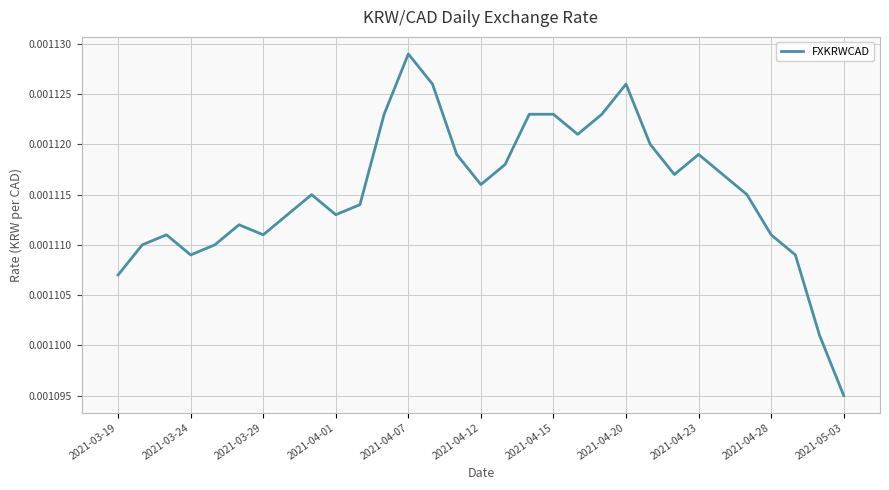

Which category has the highest value across all series?

2021-04-07